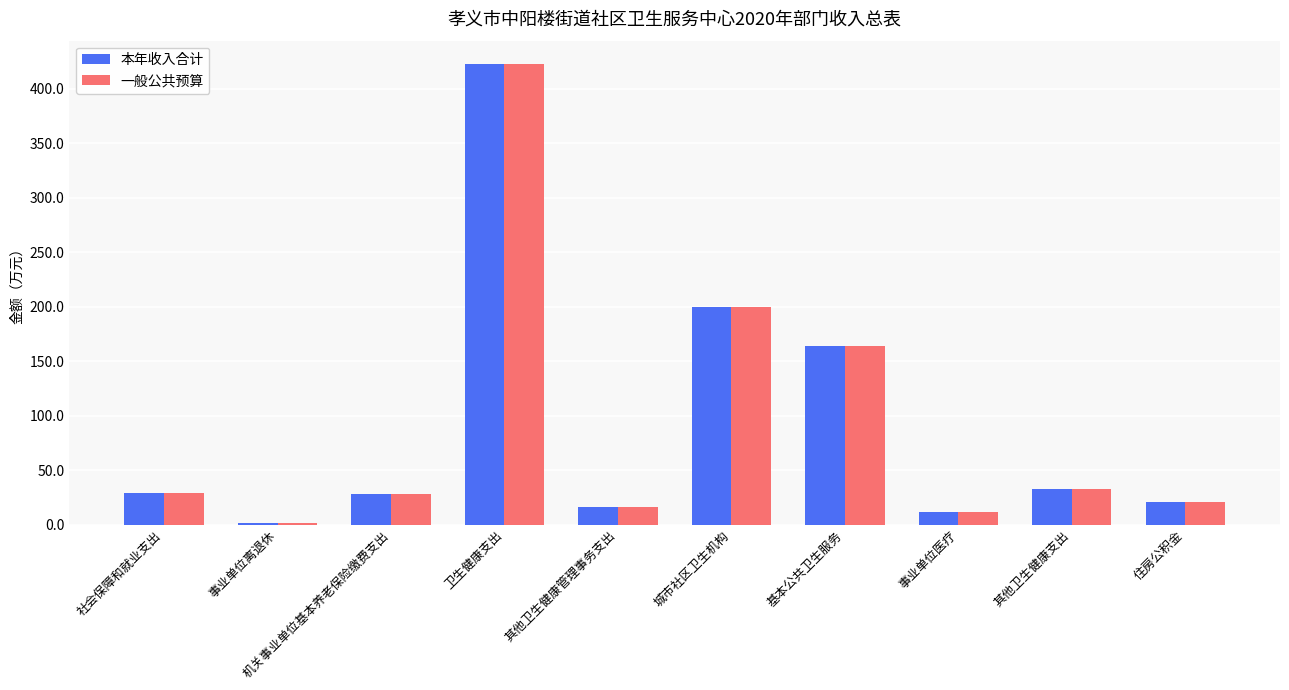

What is the sum of the 本年收入合计 values at 城市社区卫生机构 and 卫生健康支出?

622.5